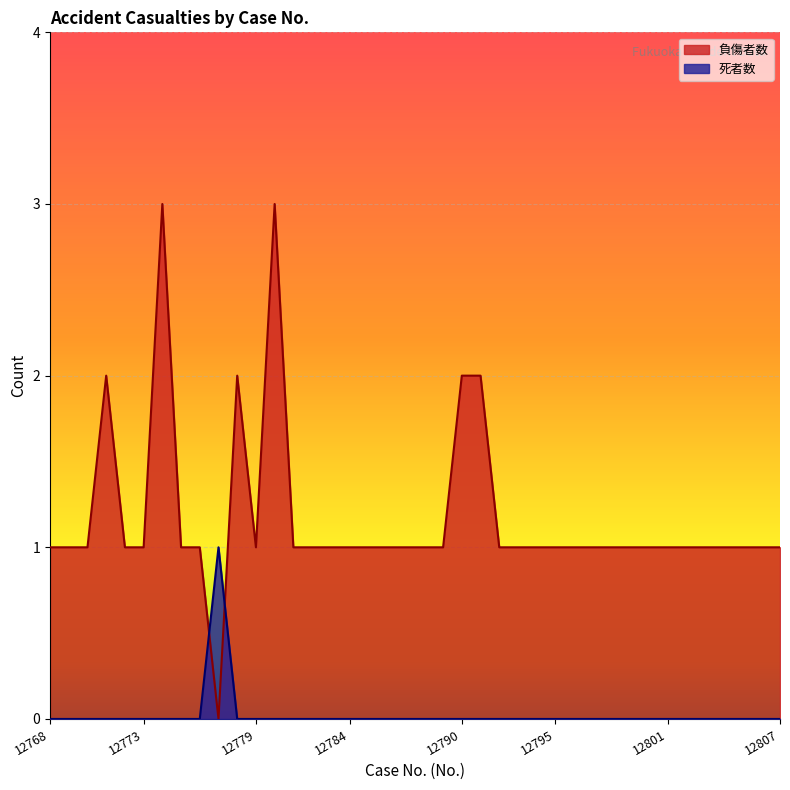

List the series in order of their overall mean, lowest first.

死者数, 負傷者数